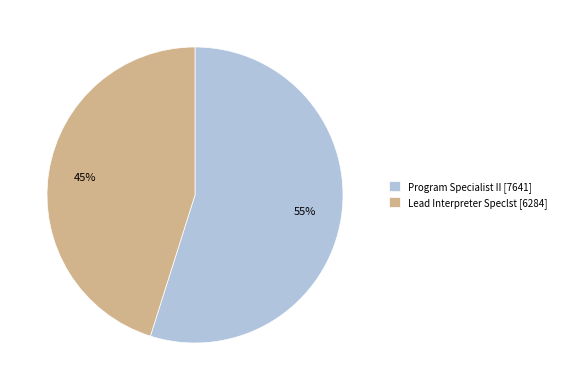

How many slices are in this pie chart?

2